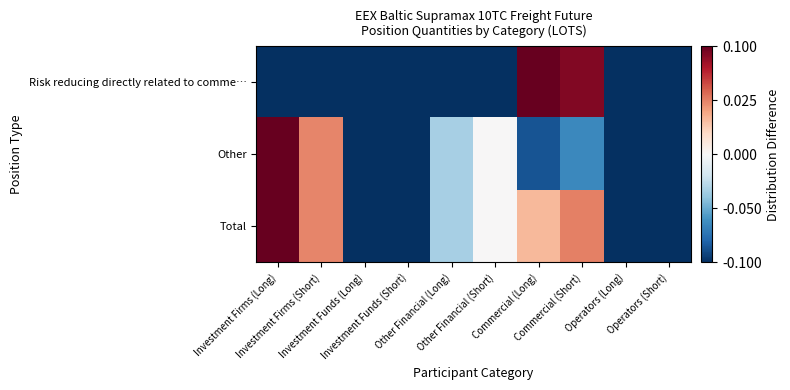

Reading left to right, extract all data points from this chart.

Risk reducing directly related to comme…: Investment Firms (Long)=-0.5	Investment Firms (Short)=-0.5	Investment Funds (Long)=-0.5	Investment Funds (Short)=-0.5	Other Financial (Long)=-0.5	Other Financial (Short)=-0.5	Commercial (Long)=0.5	Commercial (Short)=0.5	Operators (Long)=-0.5	Operators (Short)=-0.5
Other: Investment Firms (Long)=0.5	Investment Firms (Short)=0.2	Investment Funds (Long)=-0.5	Investment Funds (Short)=-0.5	Other Financial (Long)=-0.2	Other Financial (Short)=0.0	Commercial (Long)=-0.4	Commercial (Short)=-0.3	Operators (Long)=-0.5	Operators (Short)=-0.5
Total: Investment Firms (Long)=0.5	Investment Firms (Short)=0.2	Investment Funds (Long)=-0.5	Investment Funds (Short)=-0.5	Other Financial (Long)=-0.2	Other Financial (Short)=0.0	Commercial (Long)=0.2	Commercial (Short)=0.3	Operators (Long)=-0.5	Operators (Short)=-0.5